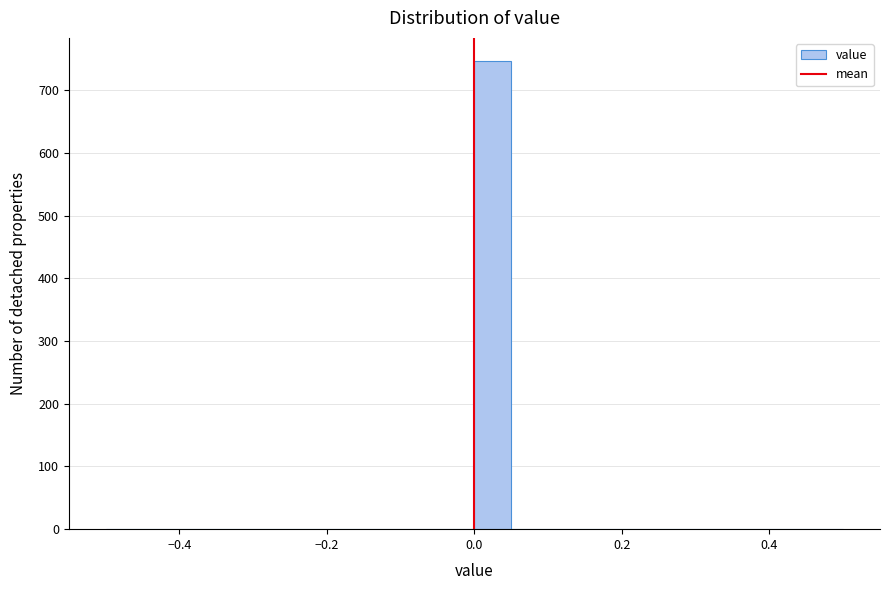

Around what value on the x-axis is the tallest bar? Give the approximate position of its centre, as read against the axis.

0.02